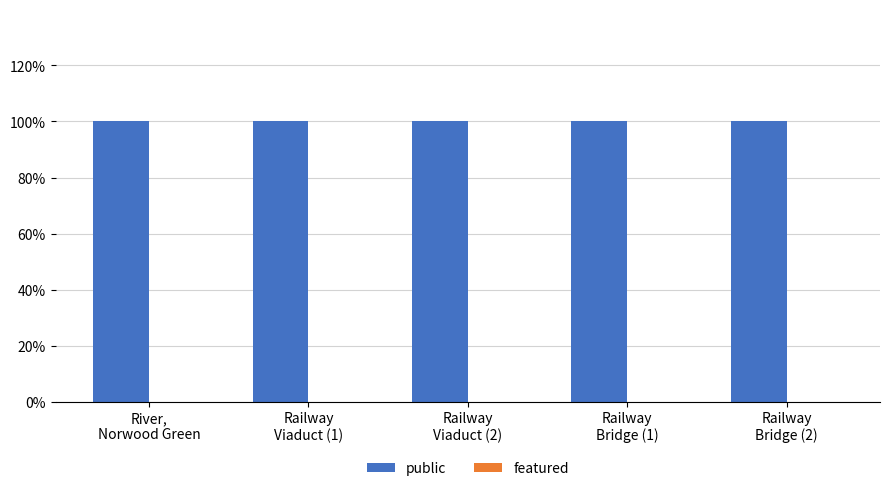

How many bars are there in total?

10